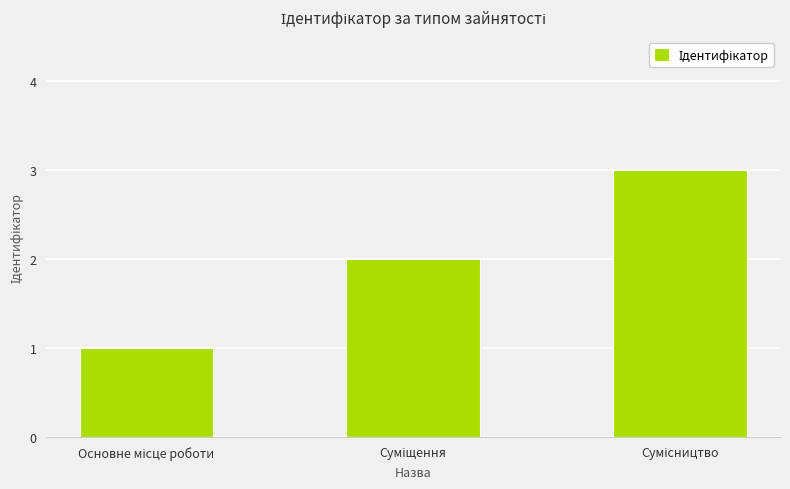

Count the values in the range 1 to 3.

3